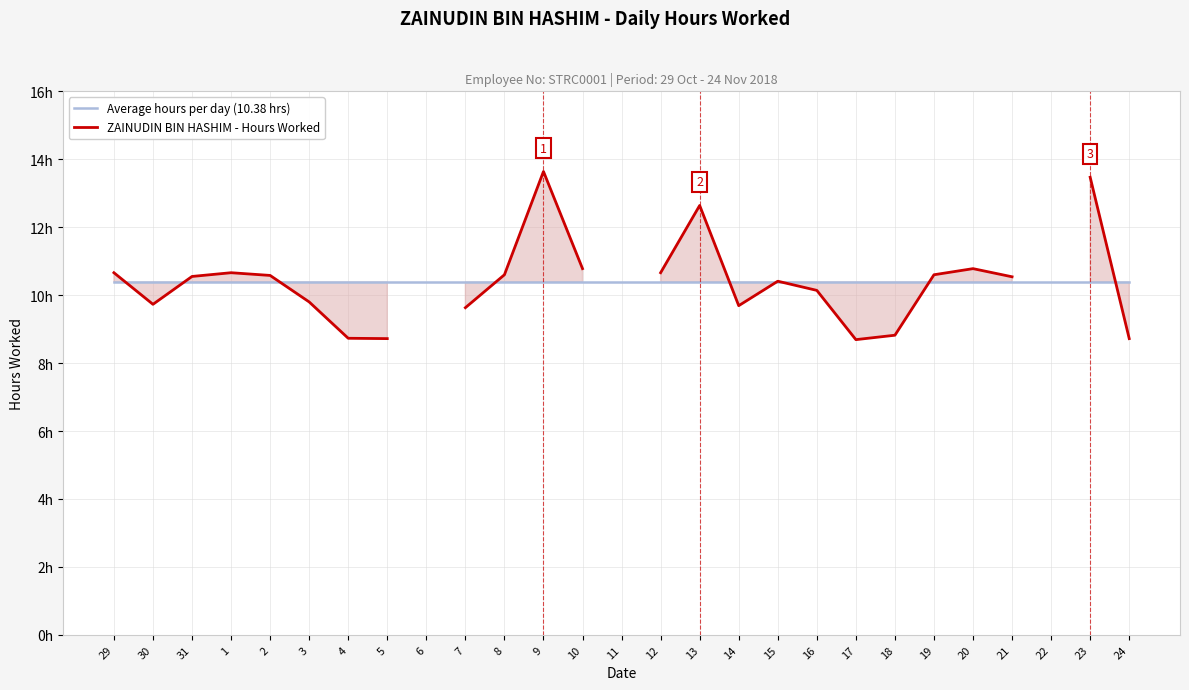

What value does the ZAINUDIN BIN HASHIM - Hours Worked series have at 12?

10.7